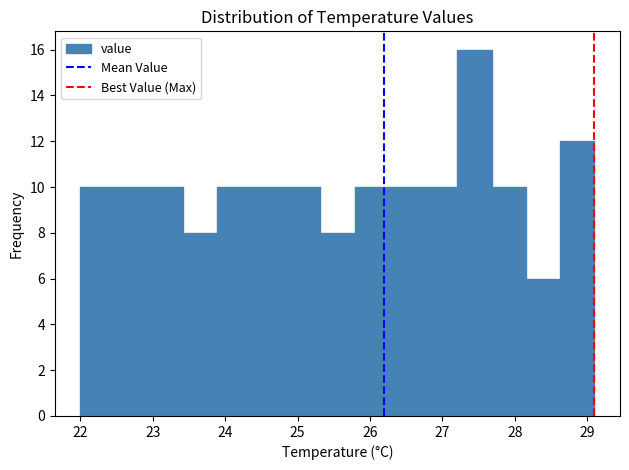

Which range on the x-axis has the tallest bar?

27.2 to 27.7